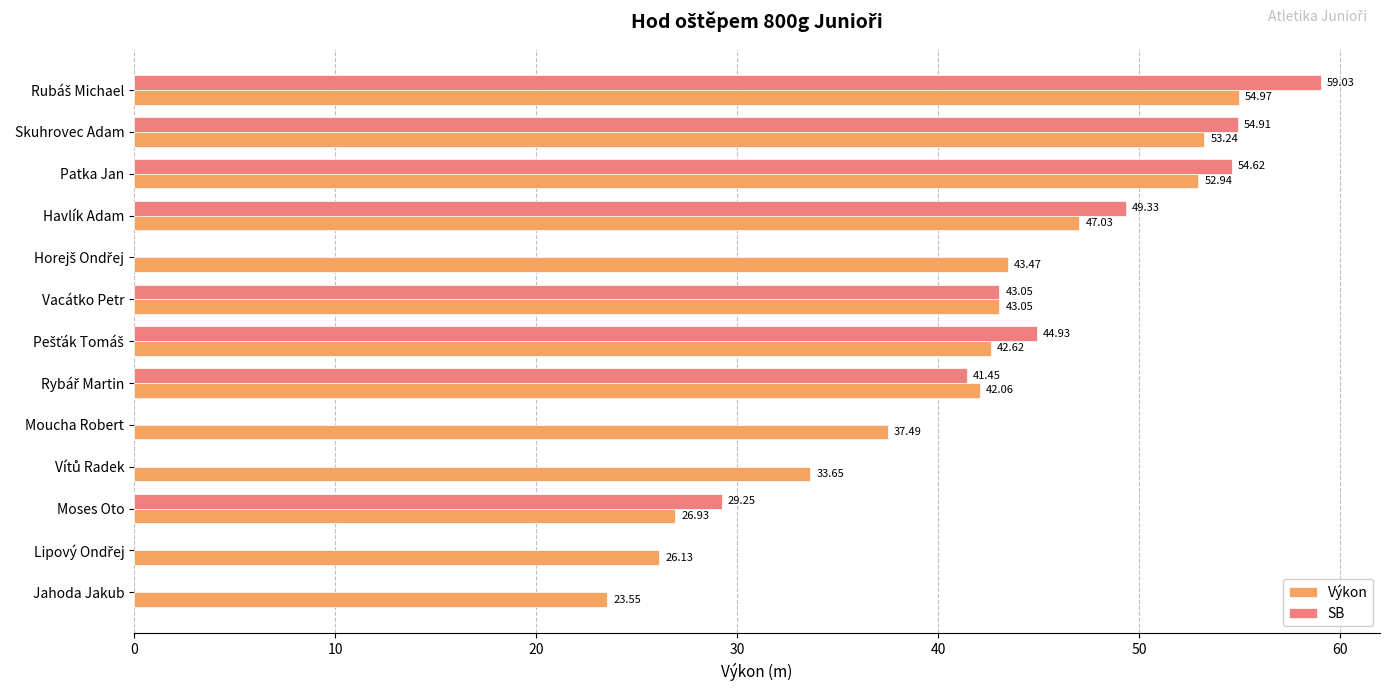

What is the sum of all Výkon values?

527.1